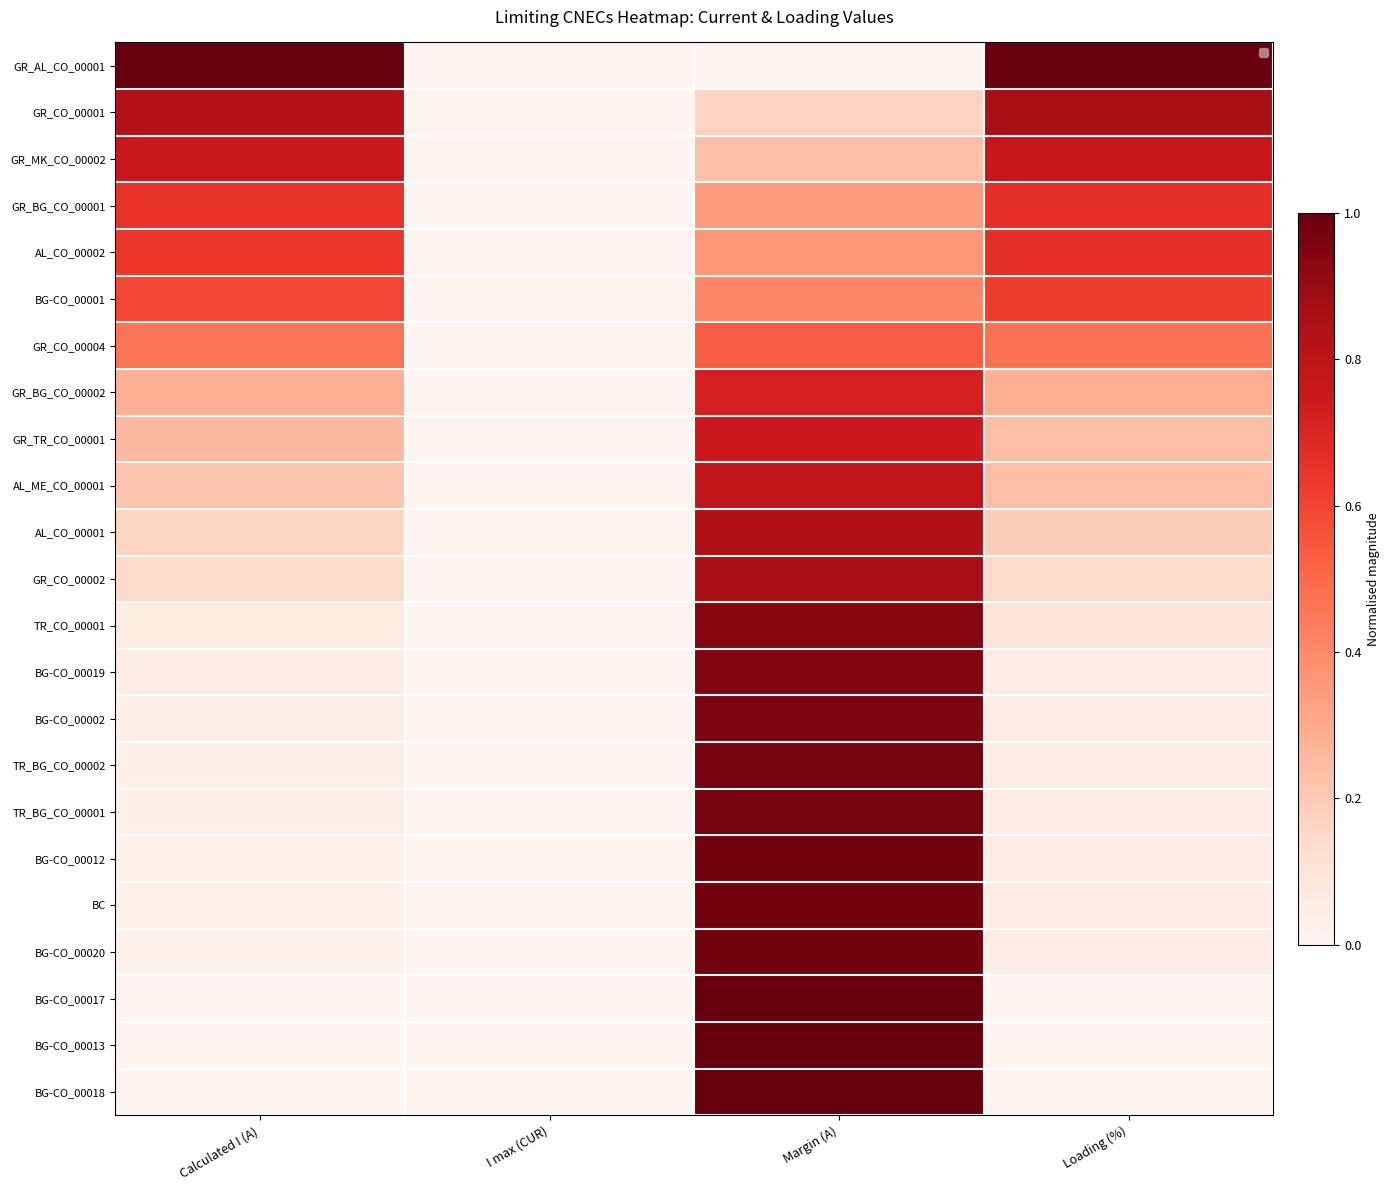

The AL_CO_00001 series shows 0.2 at Calculated I (A). True or false?

True